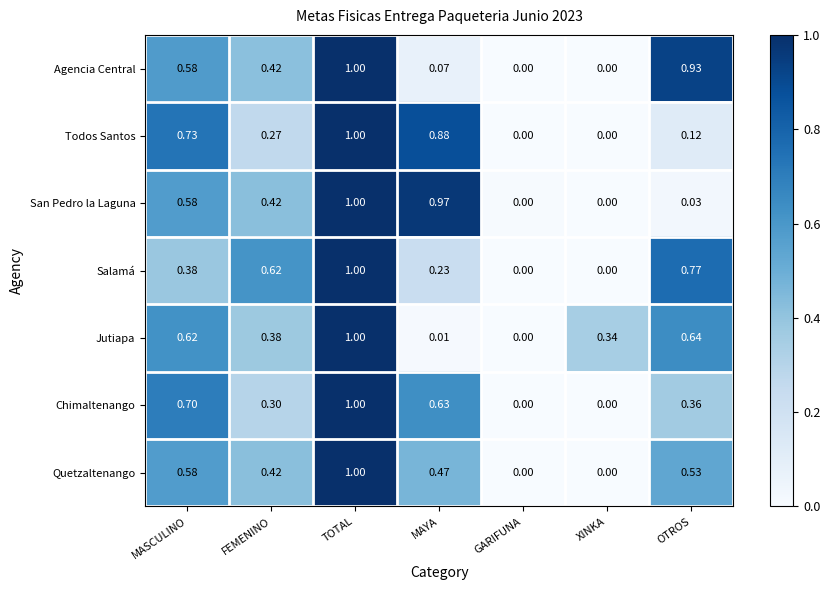

At MAYA, list the series in order from smallest to largest.

Jutiapa, Agencia Central, Salamá, Quetzaltenango, Chimaltenango, Todos Santos, San Pedro la Laguna